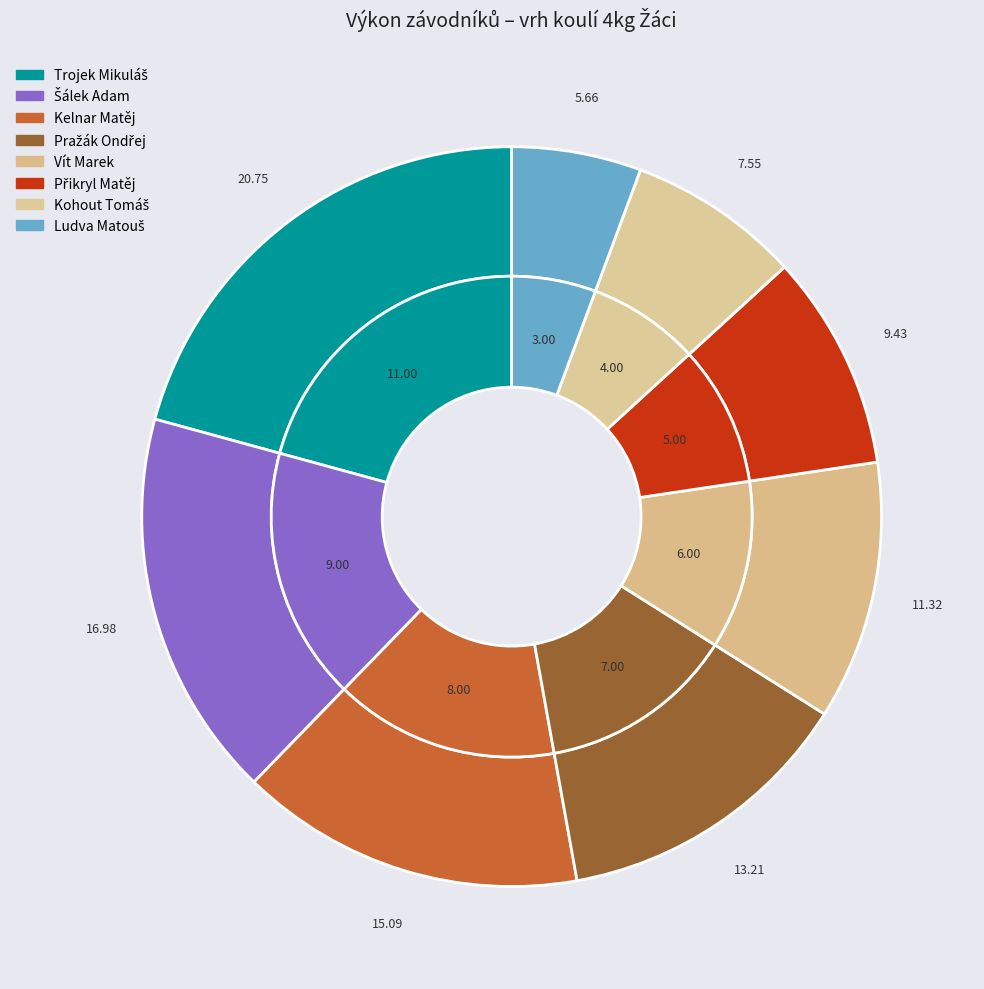

Does Kelnar Matěj account for over 50% of the chart?

No